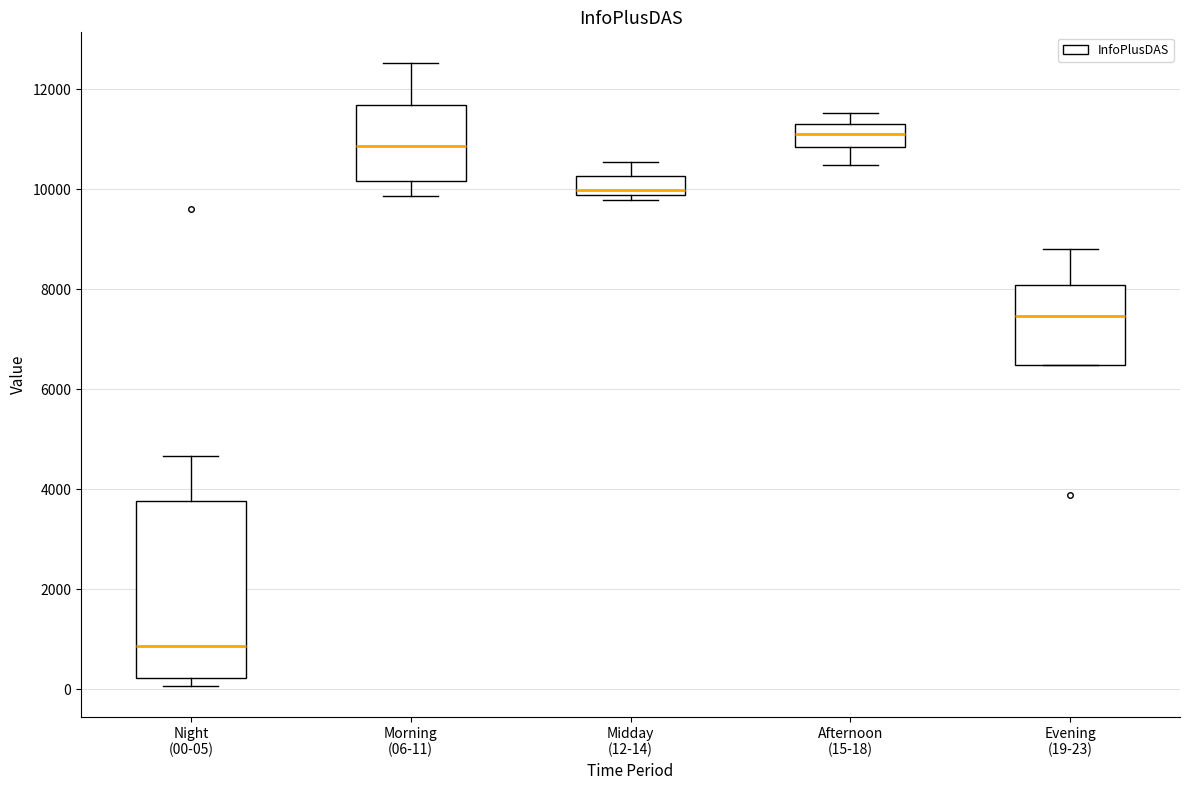

Which box has the highest median line?

Afternoon (15-18)